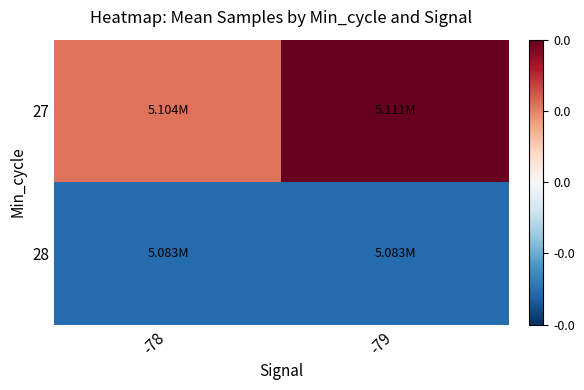

Which series has the largest total across all categories?

27